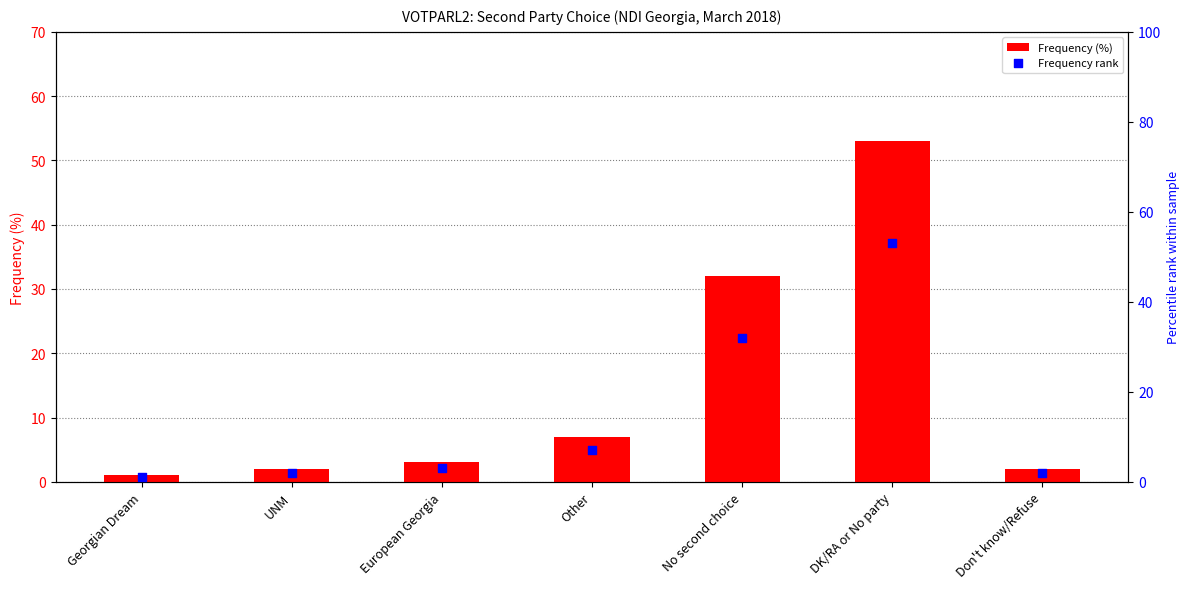

What are all the series names shown in the legend?

Frequency (%), Frequency rank